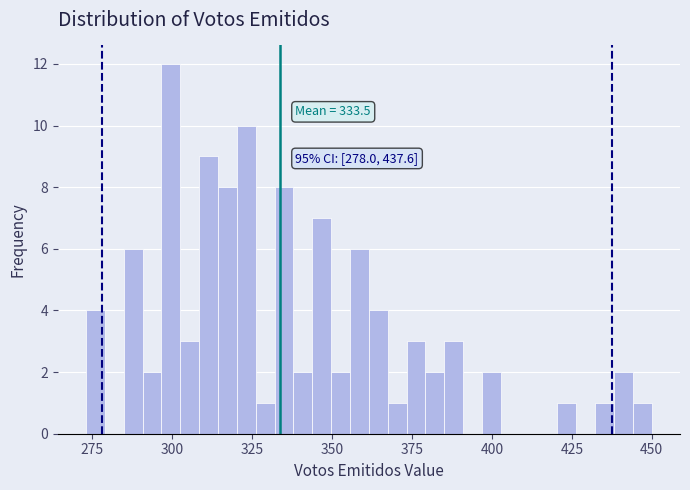

Read against the x-axis, roughly where is the centre of the tallest bar?

300